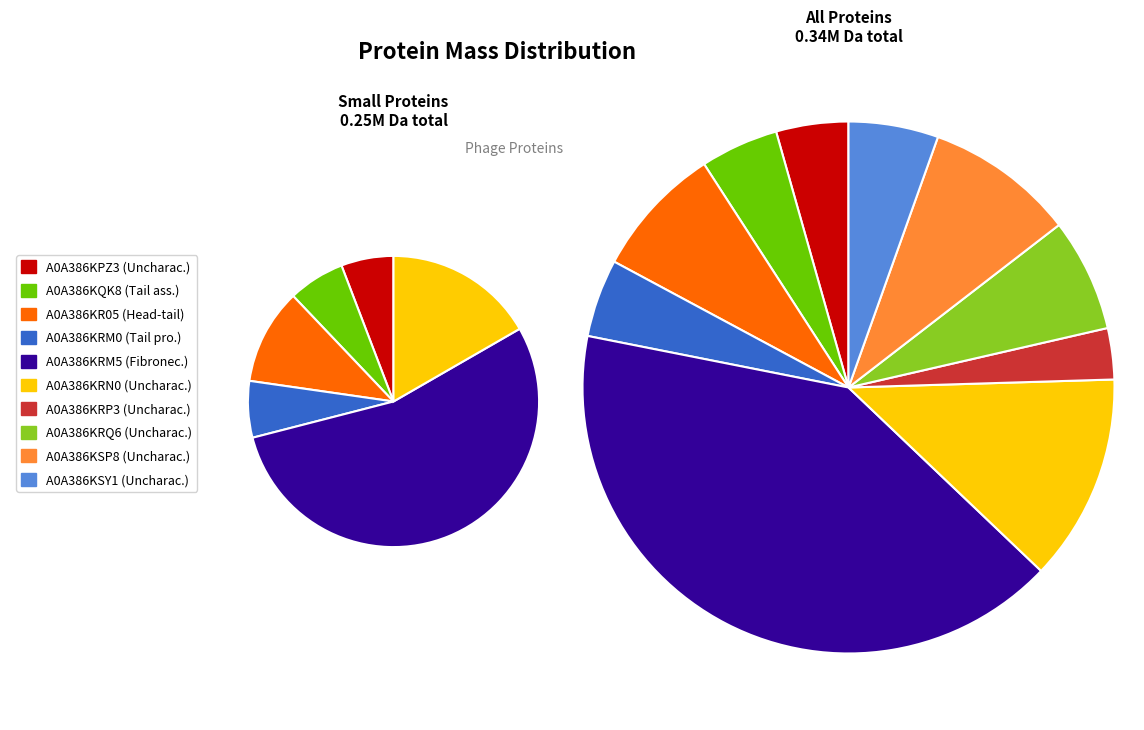

True or false: A0A386KRM0 accounts for 1% of the total.

False